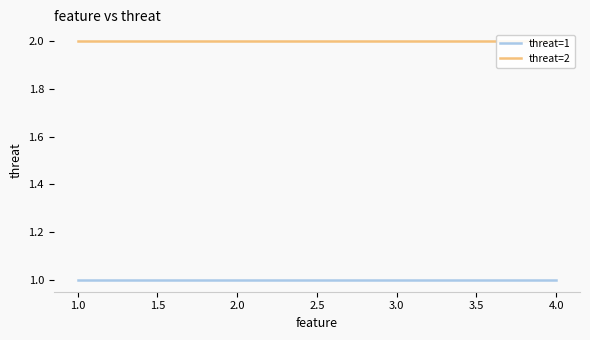

True or false: threat=1 has more than 0 points higher than both neighbors.

False